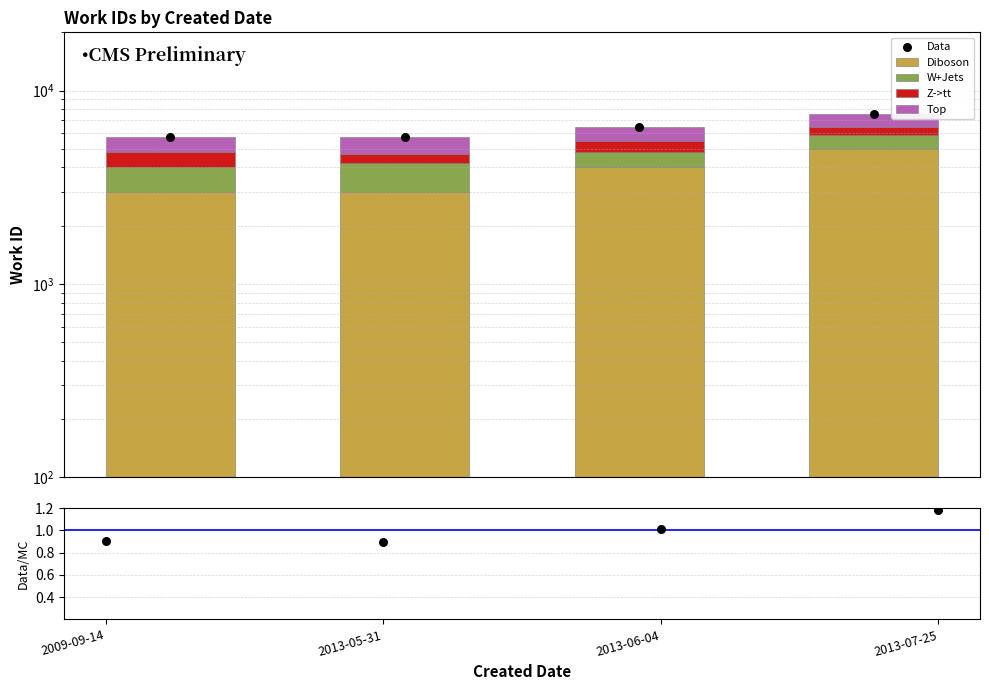

At how many categories does at least one series exceed 189?

4